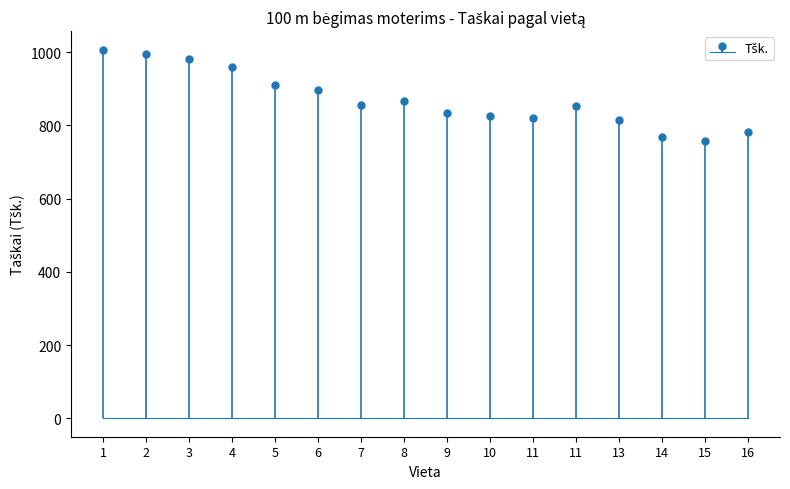

Which has a higher value, 7 or 8?

8